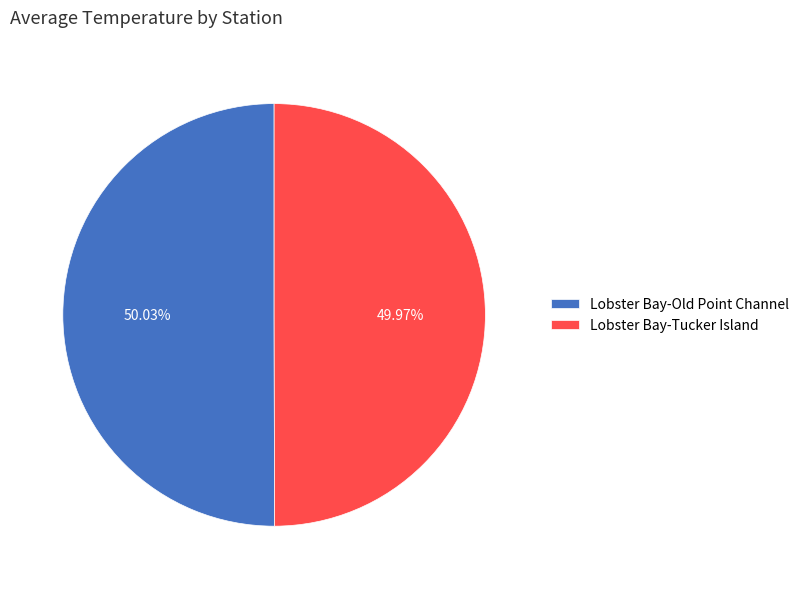

Is there a majority slice in this chart?

Yes